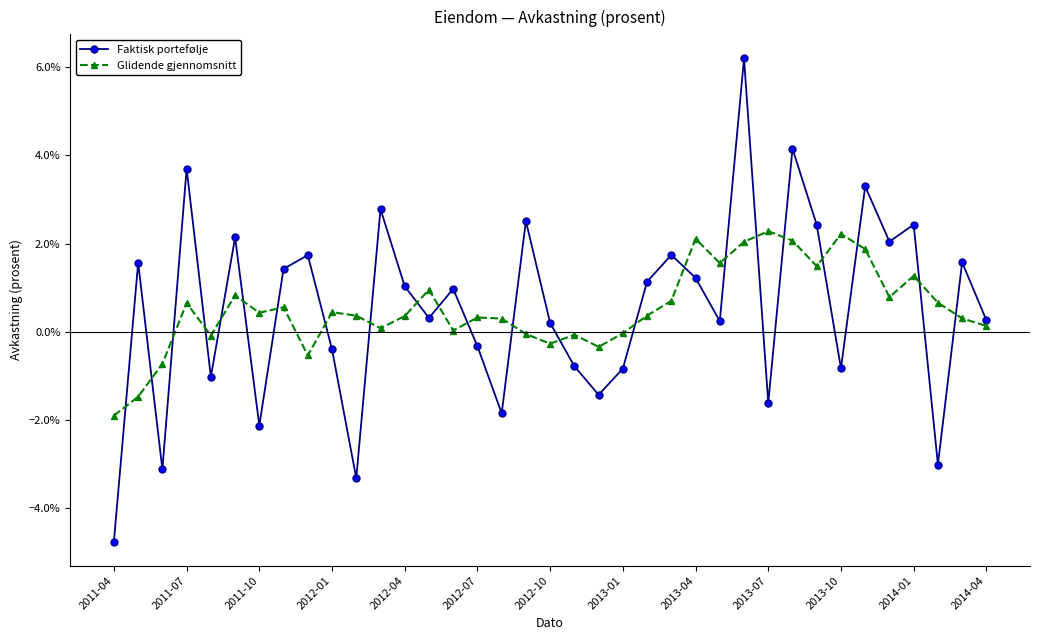

Is this an area chart (filled region under the line)?

No